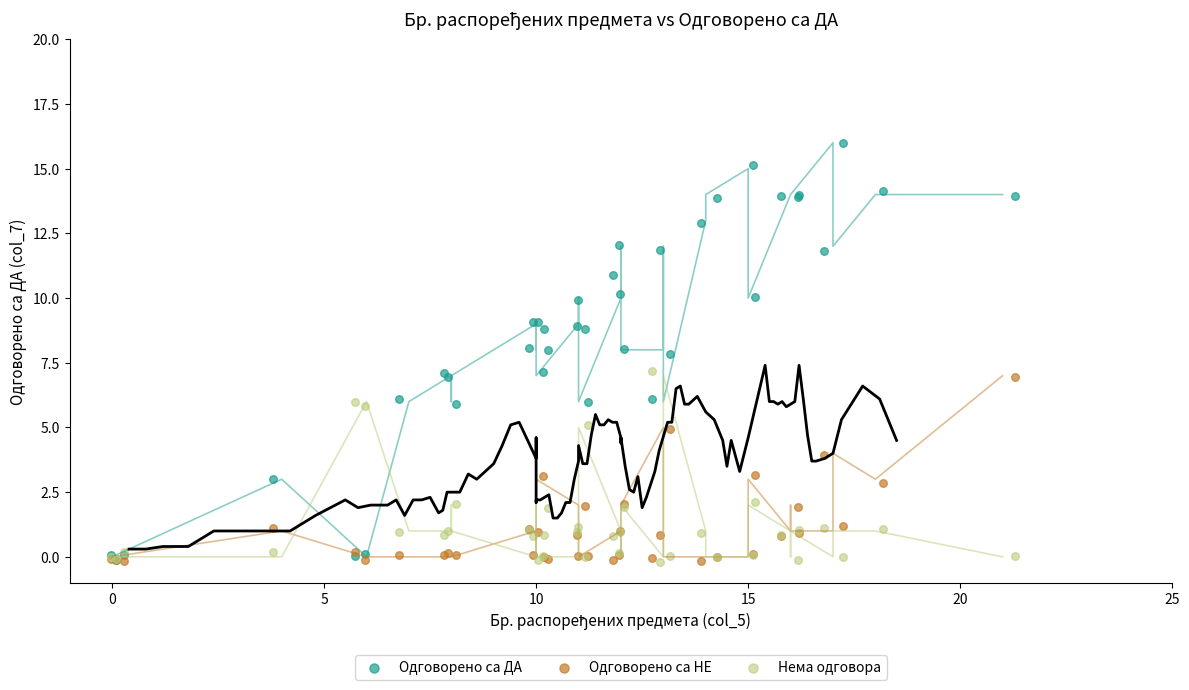

What are all the series names shown in the legend?

Одговорено са ДА, Одговорено са НЕ, Нема одговора